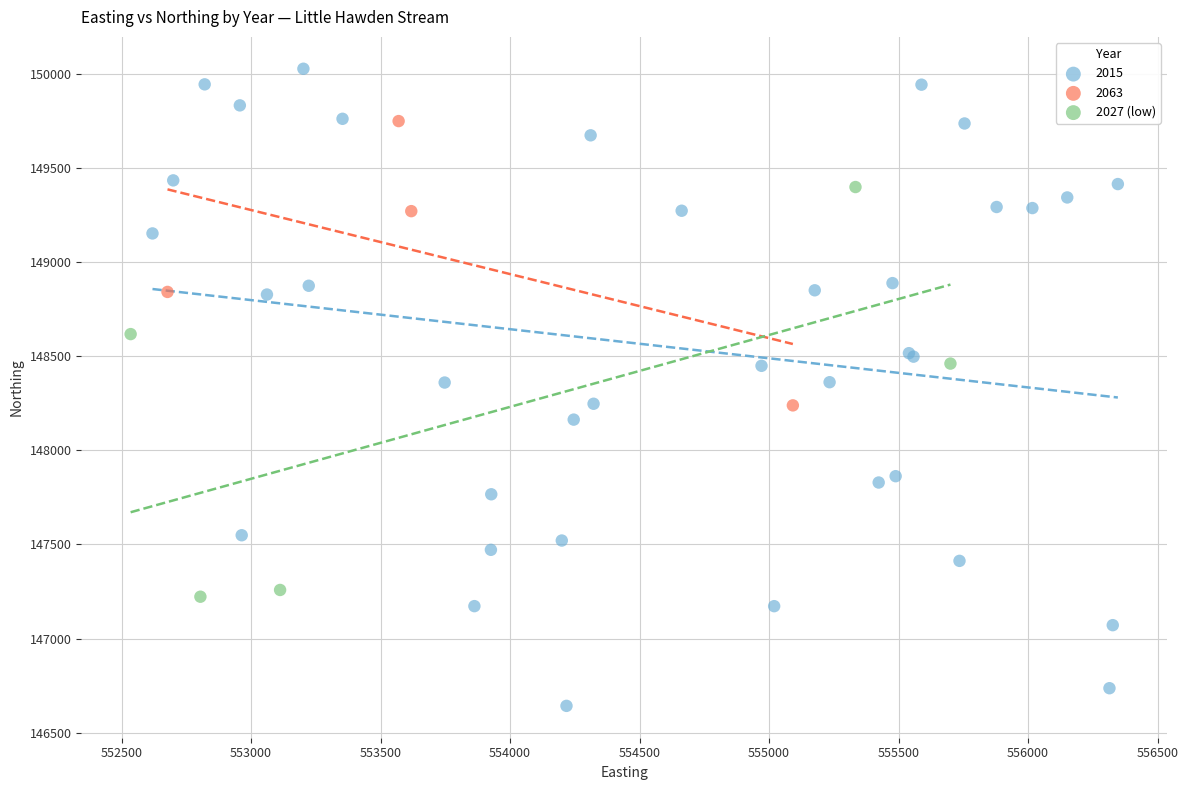

Which series reaches the maximum Y coordinate?

2015